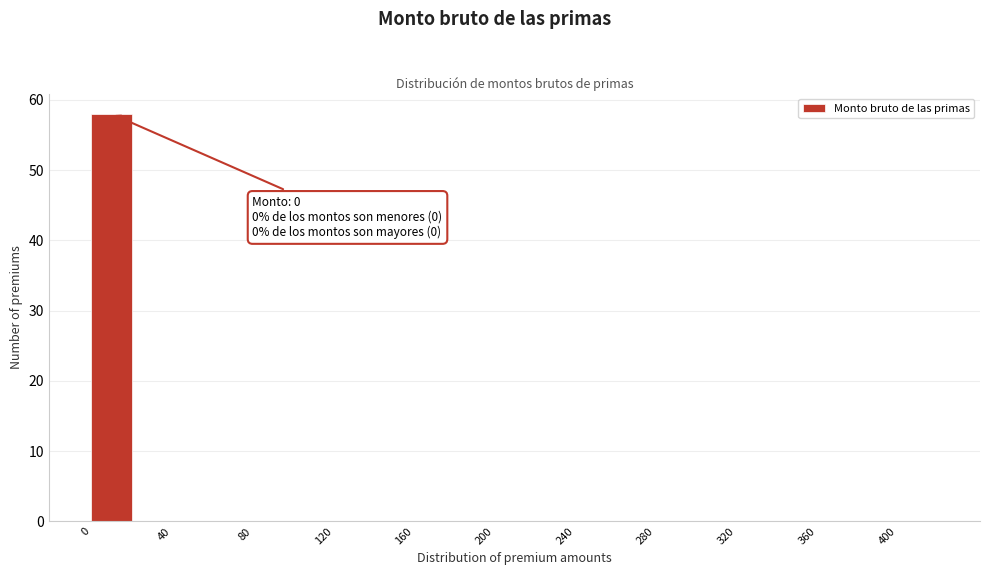

Over which range of the x-axis is the bar tallest?

0 to 20